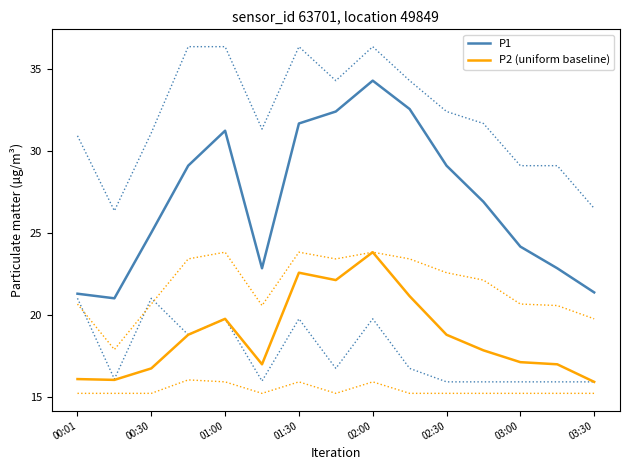

The value of P2 (uniform baseline) at 03:30 is 15.9. True or false?

True